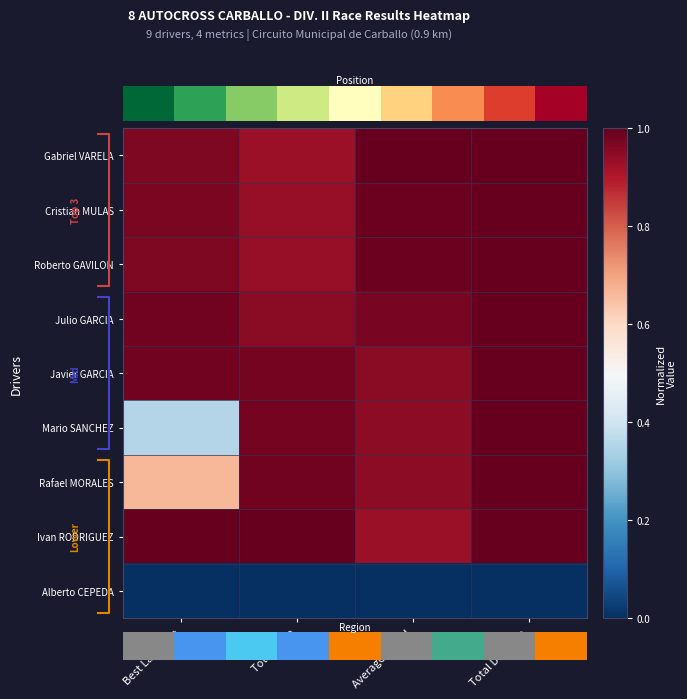

How many data points in Gabriel VARELA are less than 1?

2